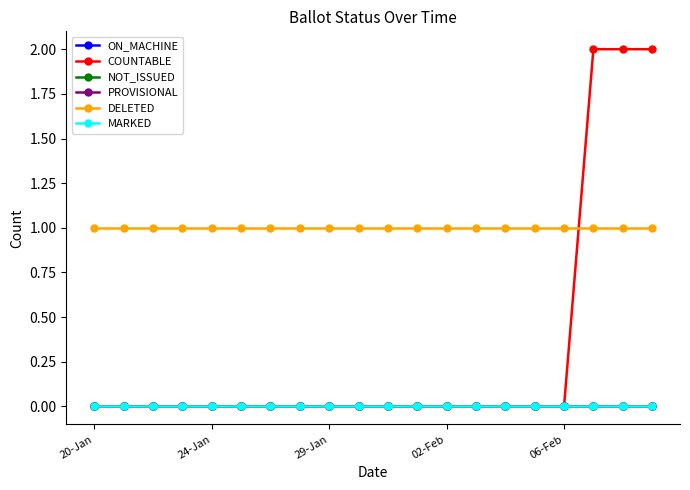

Reading left to right, extract all data points from this chart.

ON_MACHINE: 0	0	0	0	0	0	0	0	0	0	0	0	0	0	0	0	0	0	0	0
COUNTABLE: 0	0	0	0	0	0	0	0	0	0	0	0	0	0	0	0	0	2	2	2
NOT_ISSUED: 0	0	0	0	0	0	0	0	0	0	0	0	0	0	0	0	0	0	0	0
PROVISIONAL: 0	0	0	0	0	0	0	0	0	0	0	0	0	0	0	0	0	0	0	0
DELETED: 1	1	1	1	1	1	1	1	1	1	1	1	1	1	1	1	1	1	1	1
MARKED: 0	0	0	0	0	0	0	0	0	0	0	0	0	0	0	0	0	0	0	0